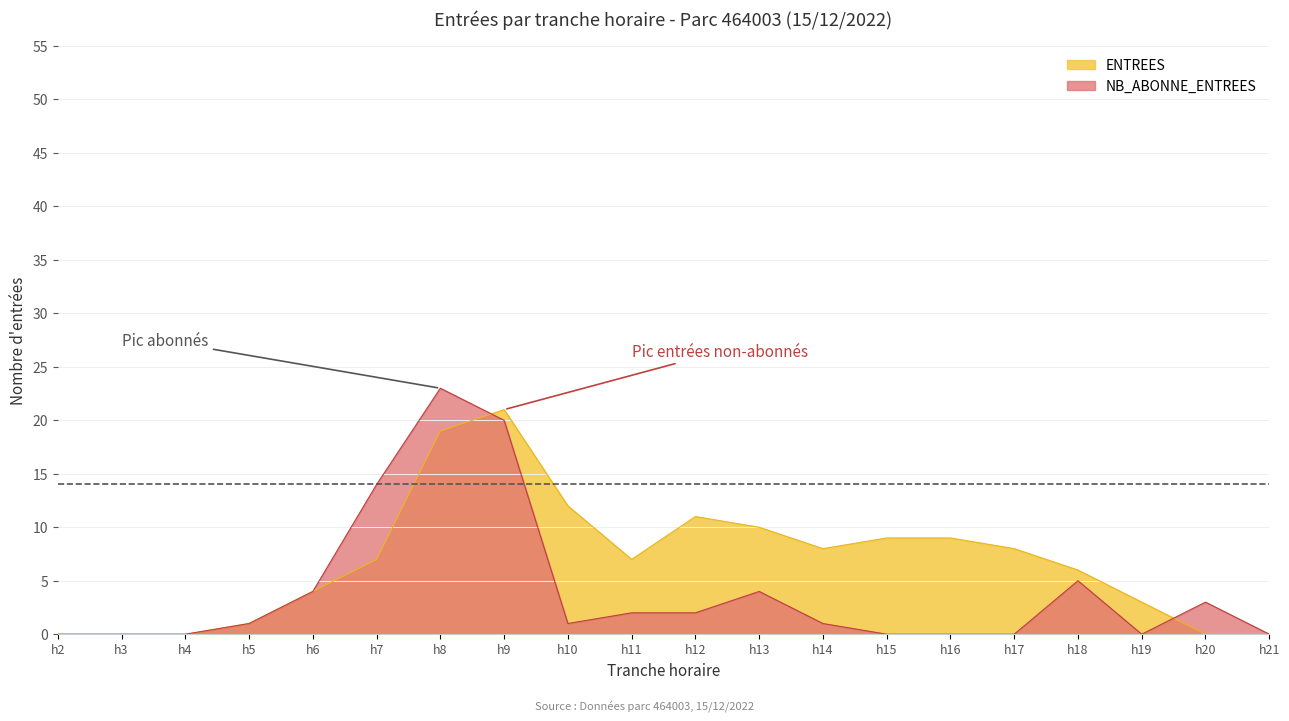

What is the value of the ENTREES point at the 14th from the left?

9